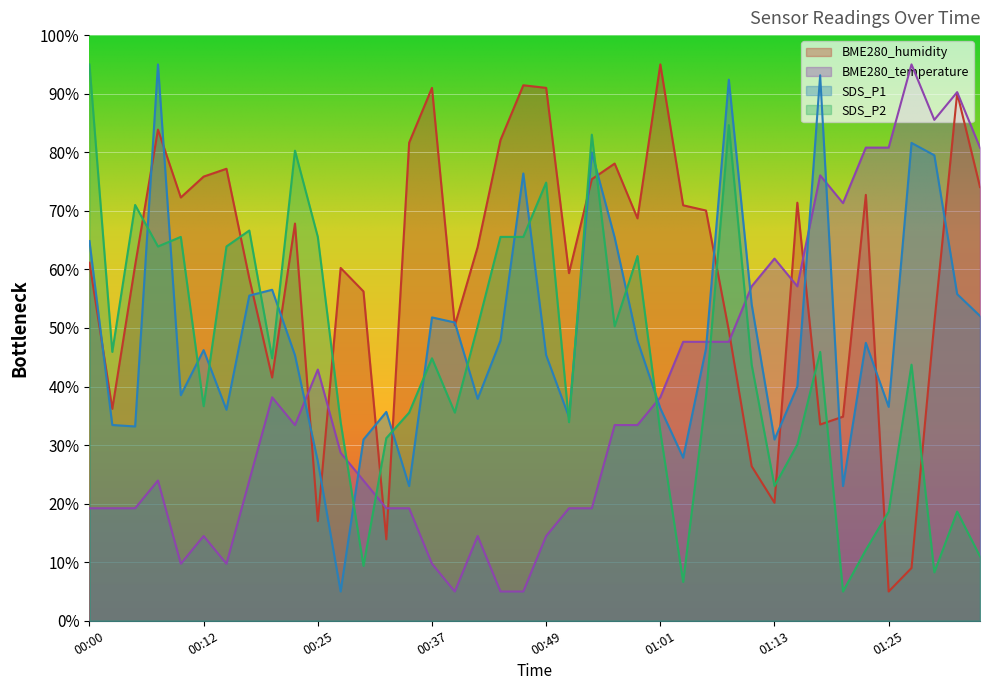

What is the difference between the maximum and minimum values in the BME280_humidity series?

90.0